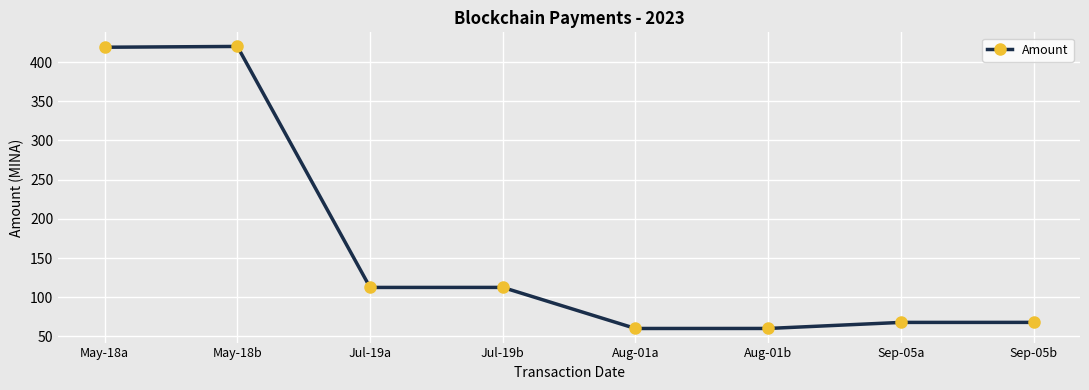

The value at Sep-05a is 67.9. True or false?

True